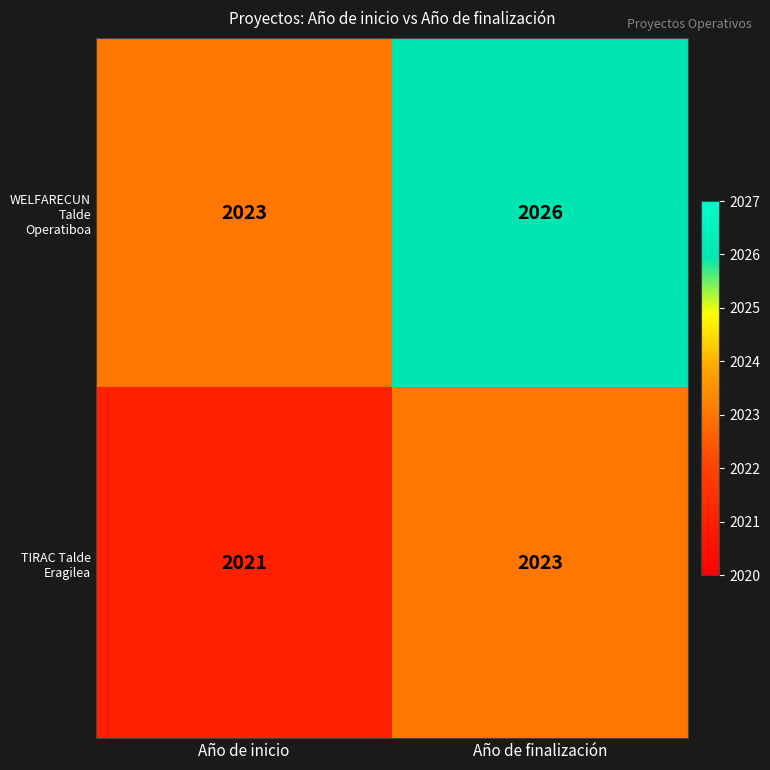

Reading left to right, transcribe all the data shown in this chart.

WELFARECUN Talde Operatiboa: 2023	2026
TIRAC Talde Eragilea: 2021	2023